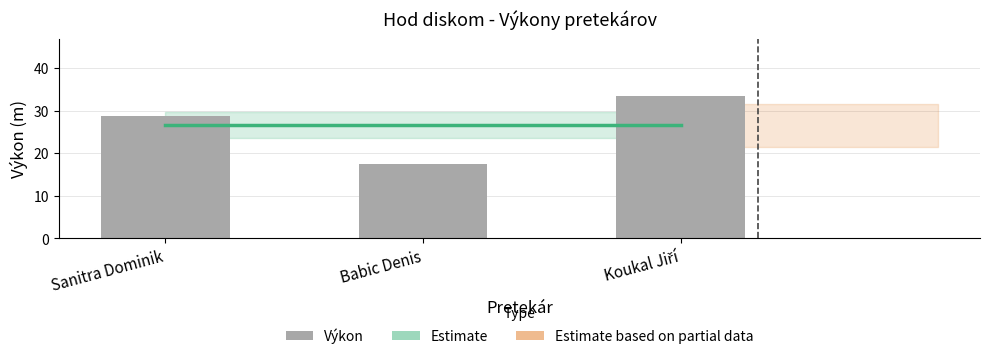

At which label does Estimate reach its minimum?

Sanitra Dominik